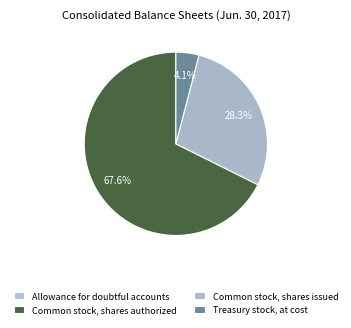

Is it true that Common stock, shares authorized is 59% of the pie?

False